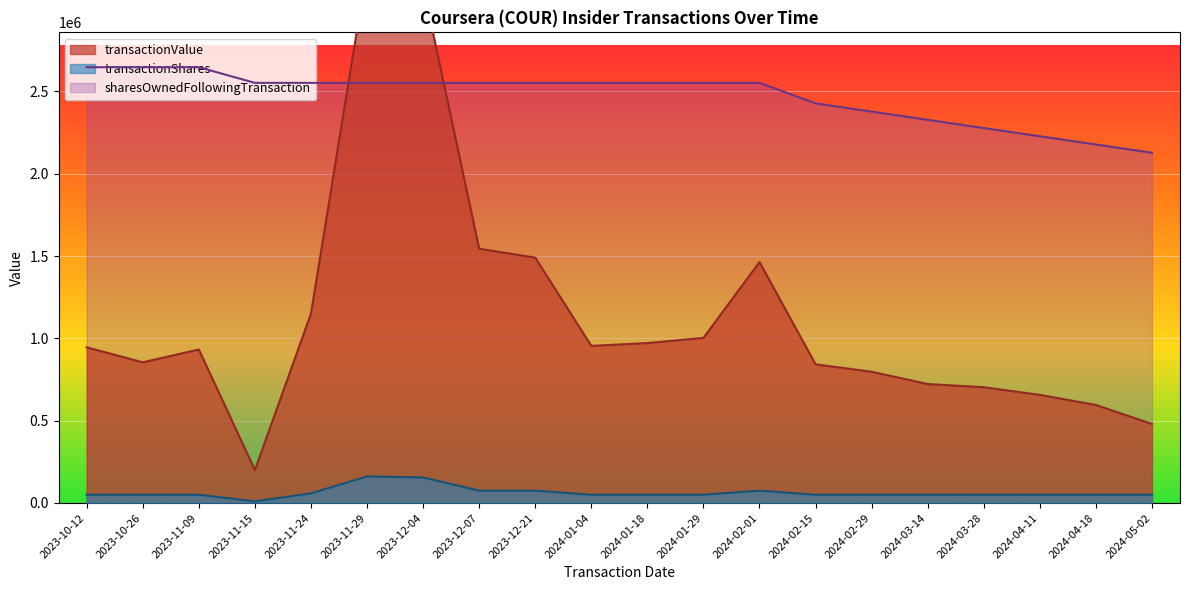

How many interior local peaks does the transactionValue series have?

3